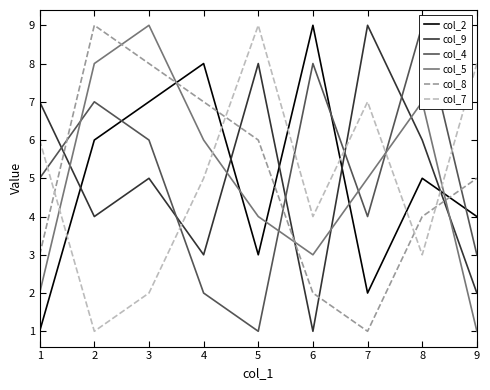

How many interior local peaks does the col_4 series have?

3